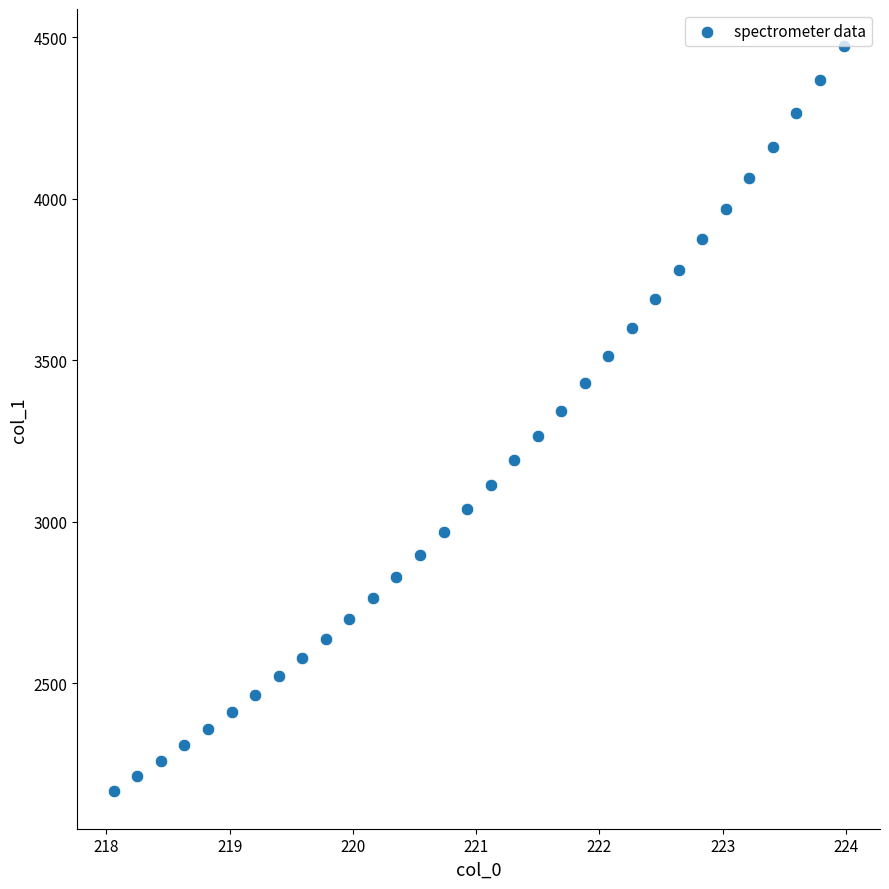

What is the range of X values (max minus min)?

5.9